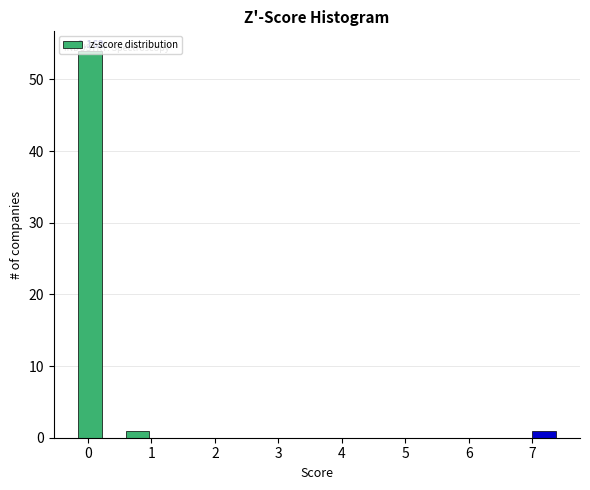

Read against the x-axis, roughly where is the centre of the tallest bar?

0.0